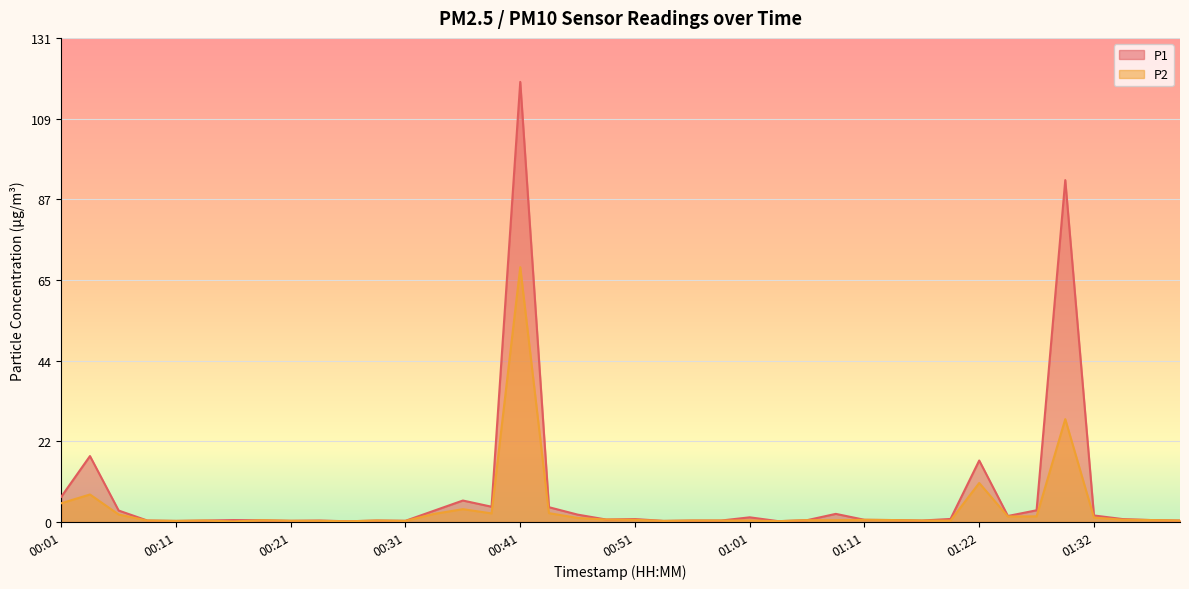

True or false: P2 and P1 intersect in this chart.

False